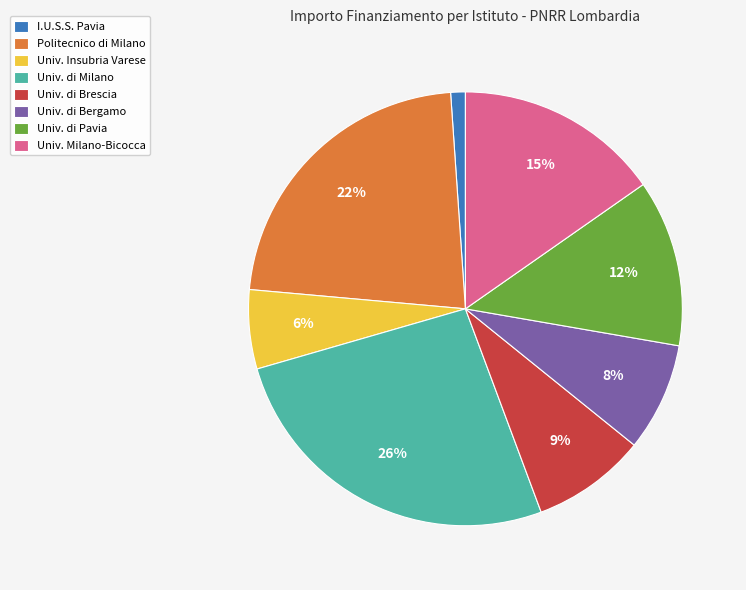

Count the number of slices in the pie.

8